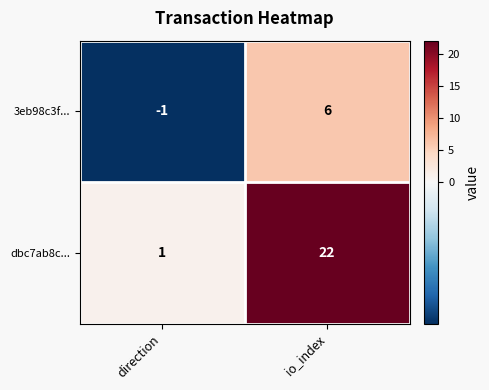

What is the sum of all 3eb98c3f... values?

5